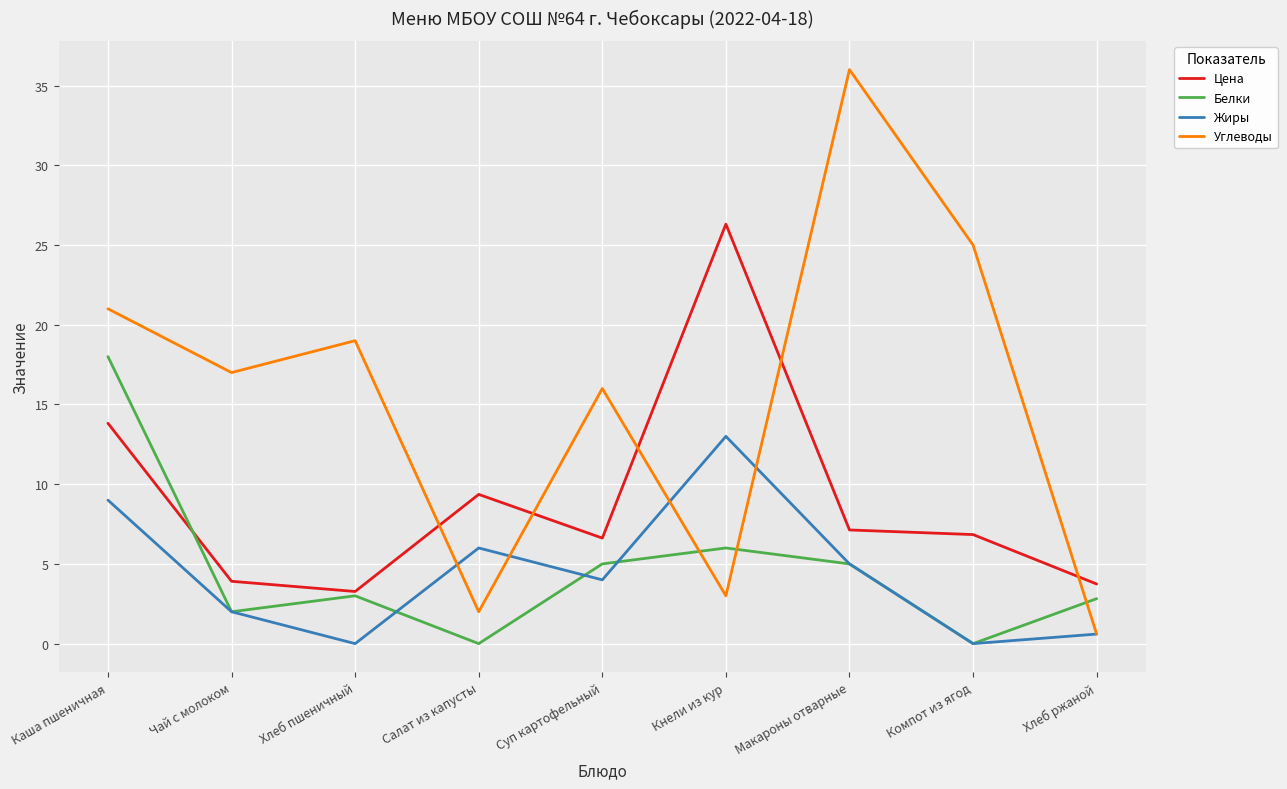

Where is Жиры nearest to the value 6?

Салат из капусты